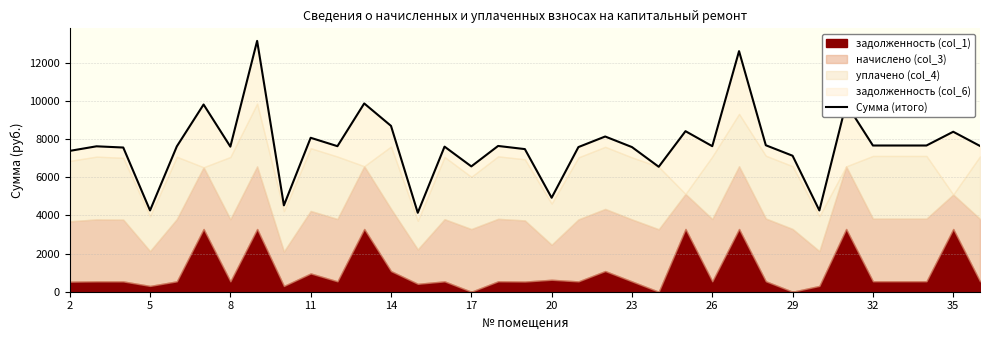

True or false: the data shows 7388.2 at 2.

True